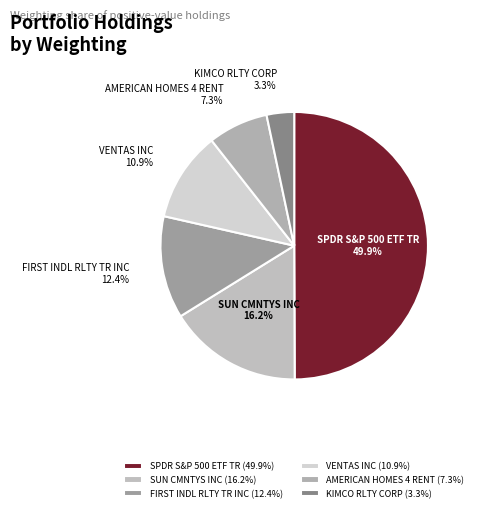

Does KIMCO RLTY CORP account for over 50% of the chart?

No